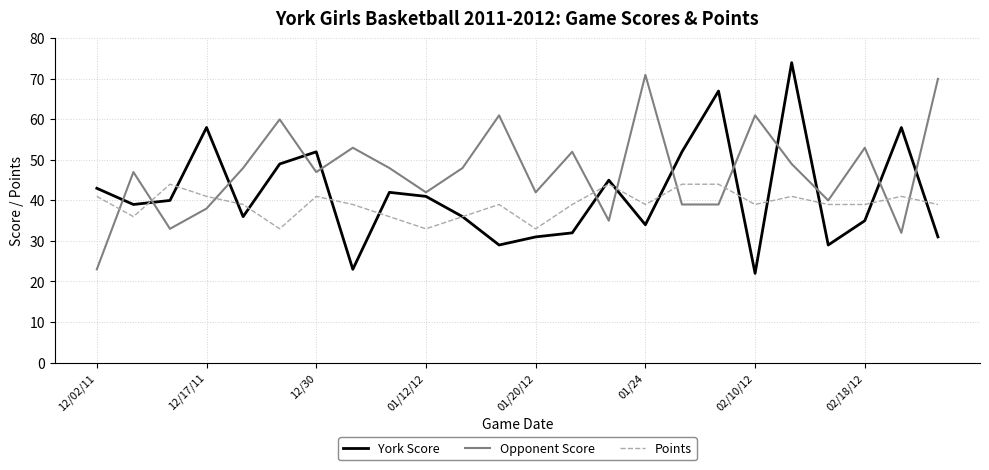

Which series has the largest total across all categories?

Opponent Score